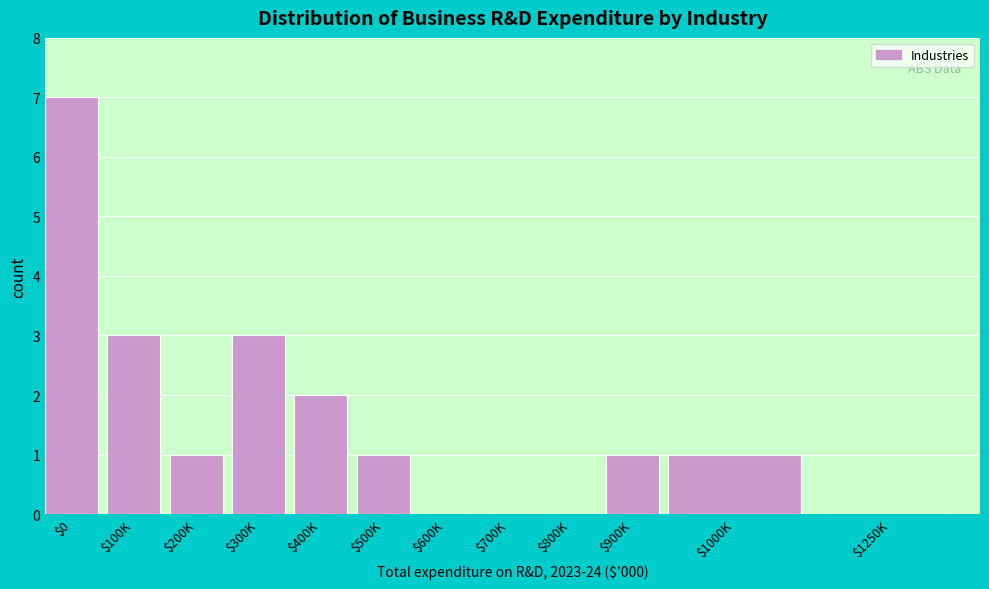

What is the sum of all values?

19